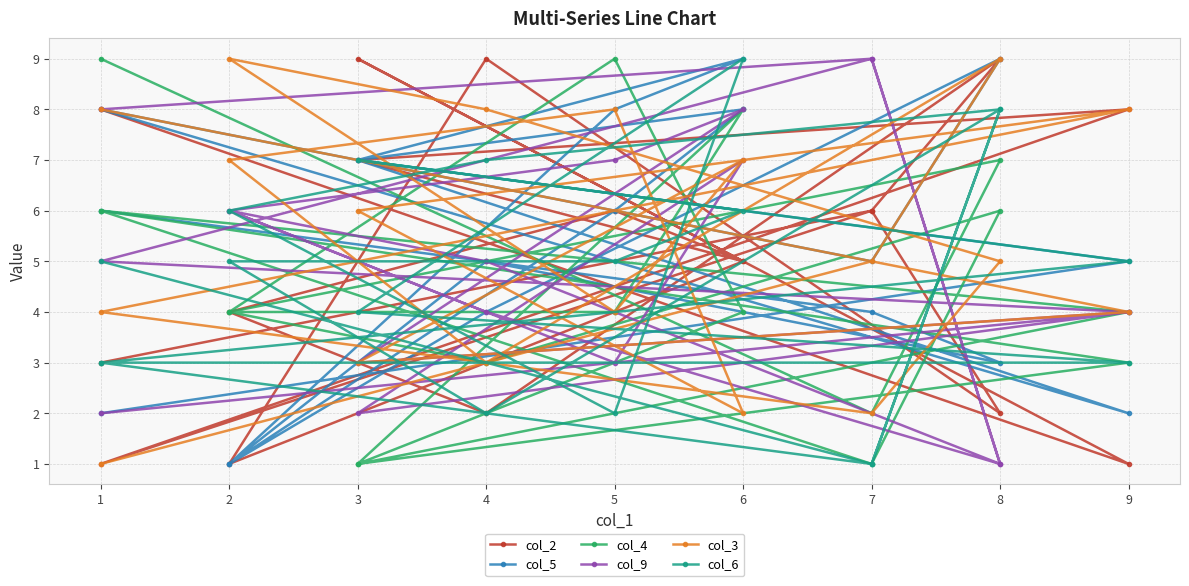

What is the difference between the maximum and minimum values in the col_5 series?

8